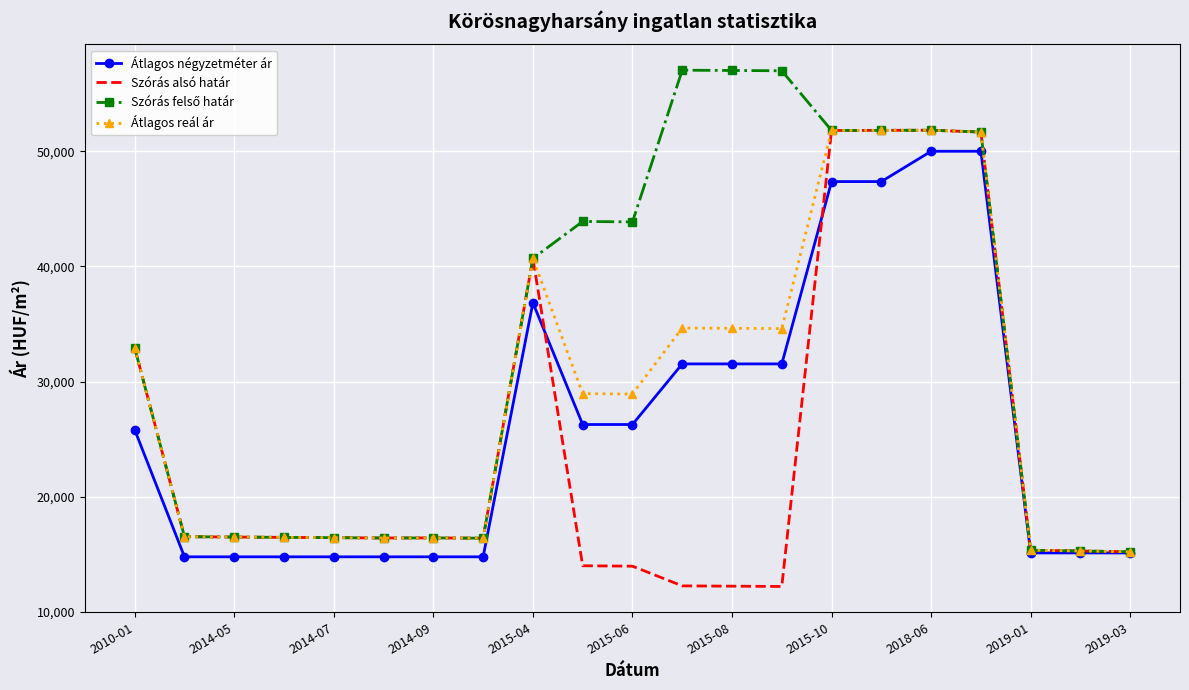

What is the smallest value displayed?

12203